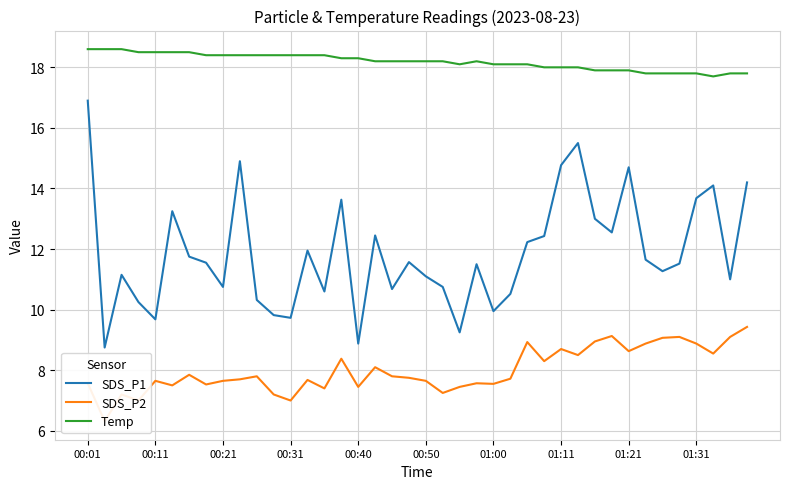

Where does the Temp series first go above 18?

00:01